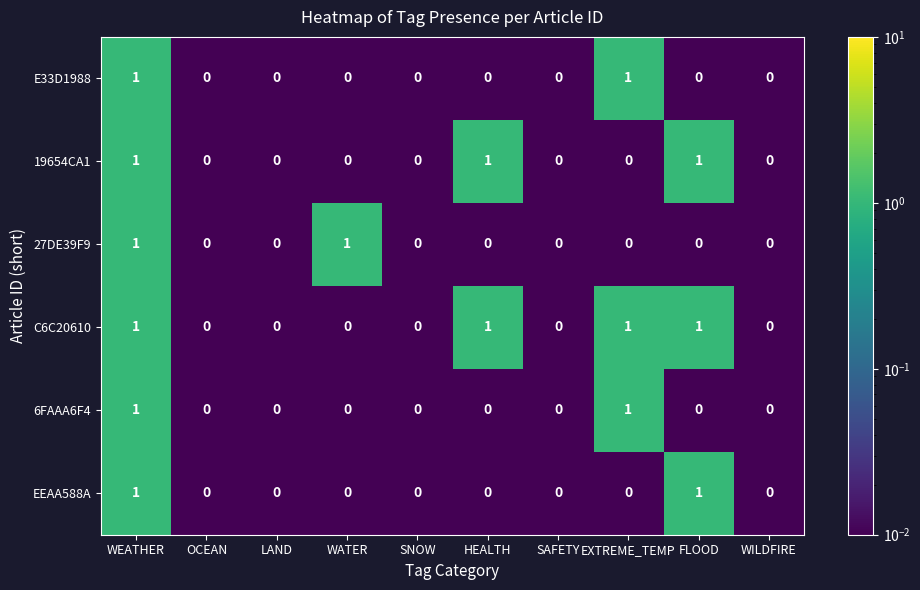

Is it true that 19654CA1 equals 0 at WATER?

True